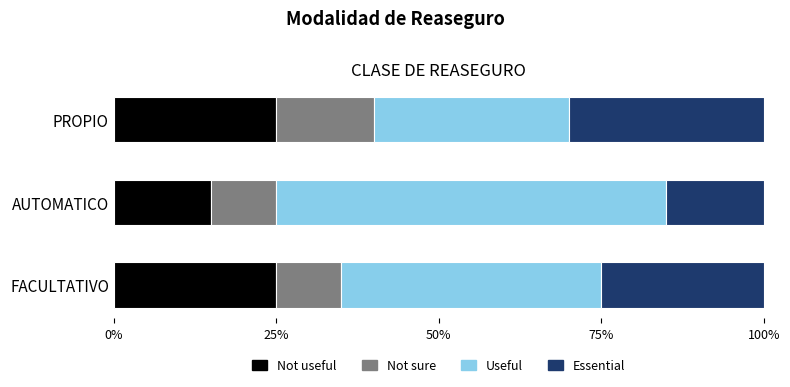

What are all the series names shown in the legend?

Not useful, Not sure, Useful, Essential